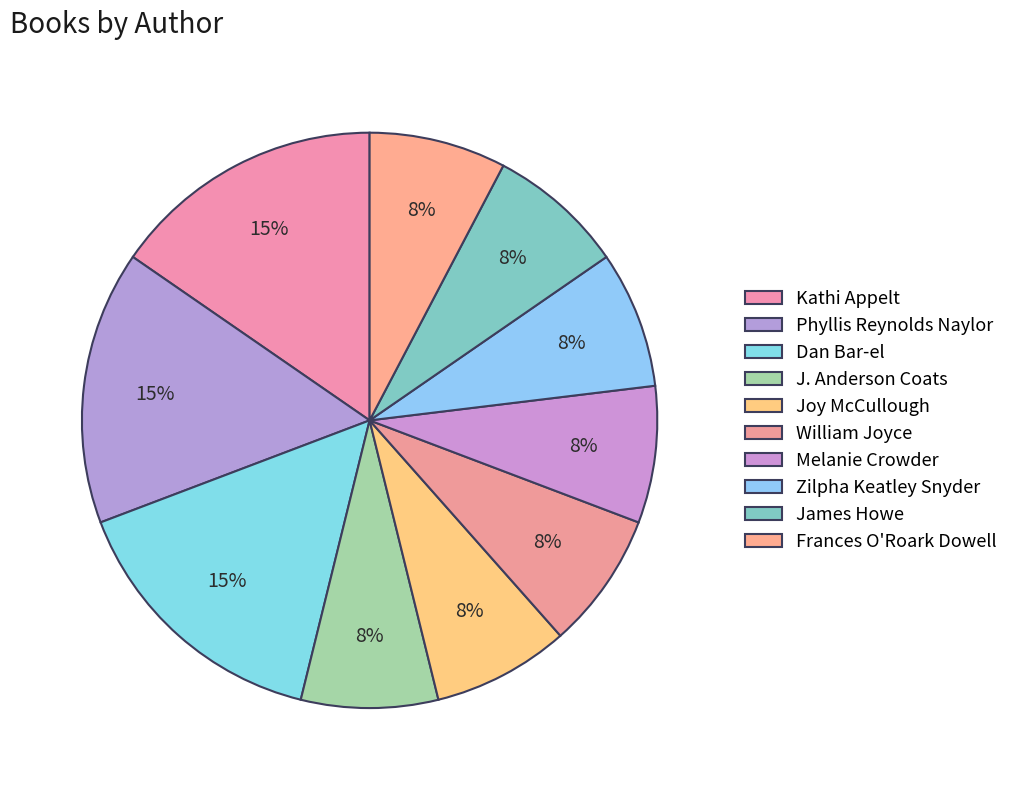

Count the number of slices in the pie.

10